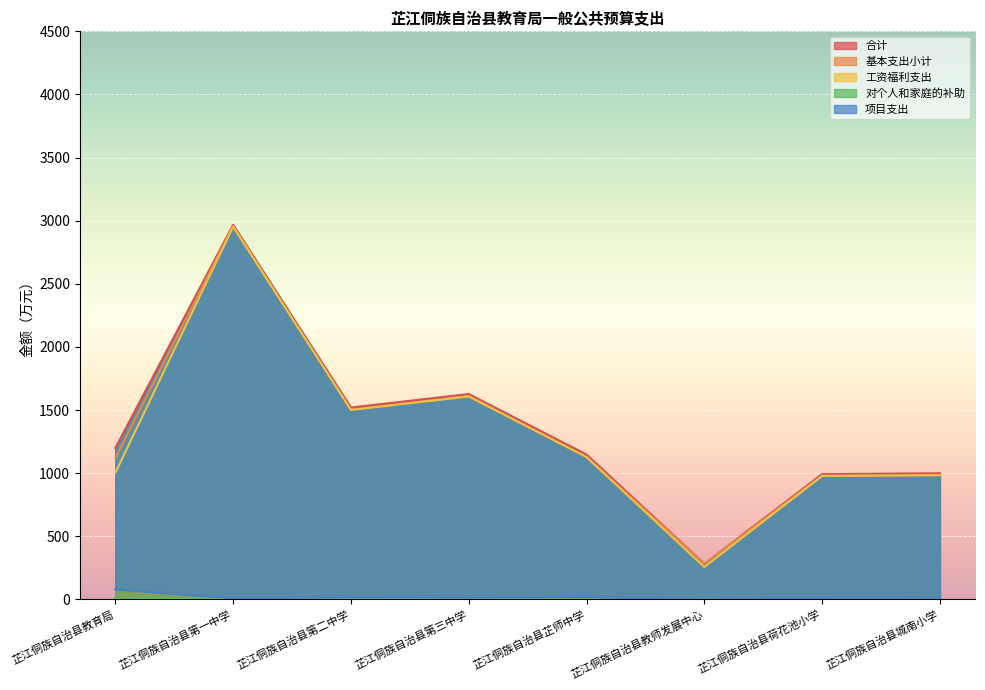

Does the chart display data point markers on the line(s)?

No